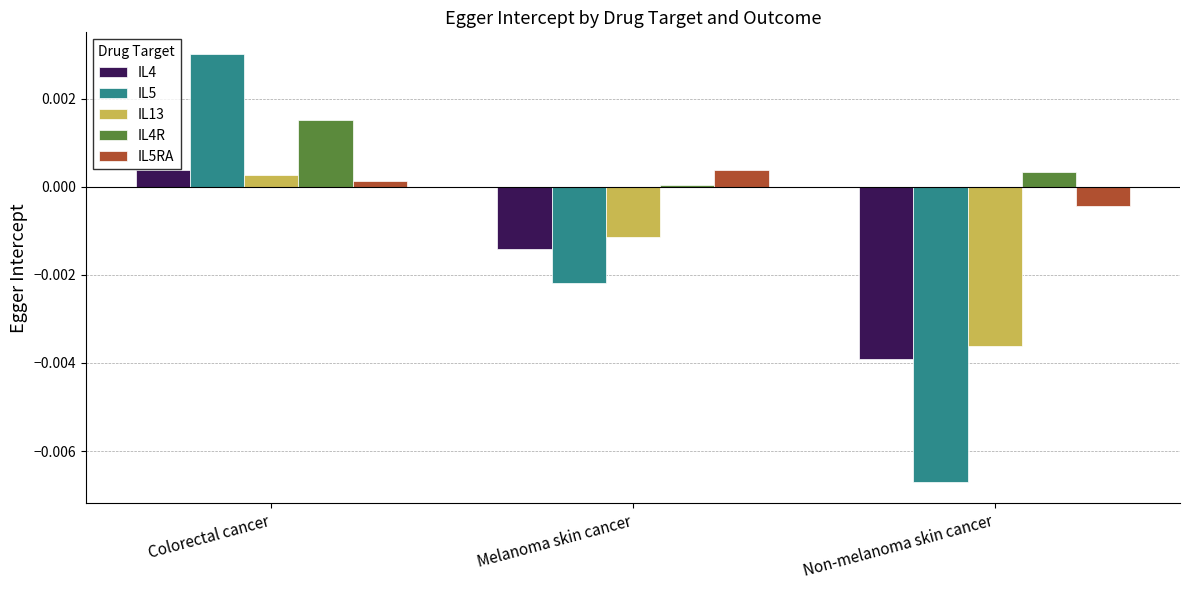

Rank the series at Melanoma skin cancer from lowest to highest value.

IL5, IL4, IL13, IL4R, IL5RA